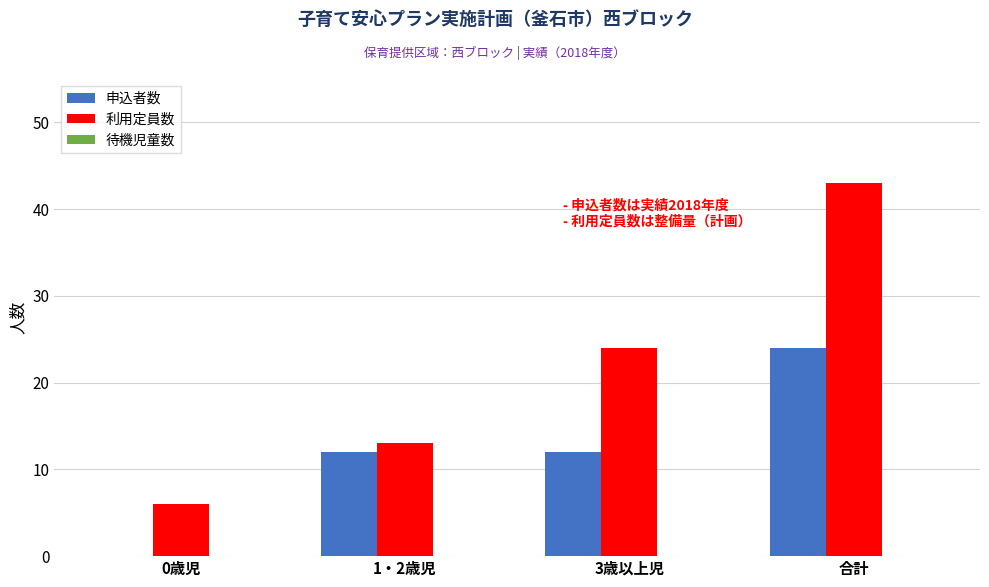

At which label does 申込者数 reach its peak?

合計